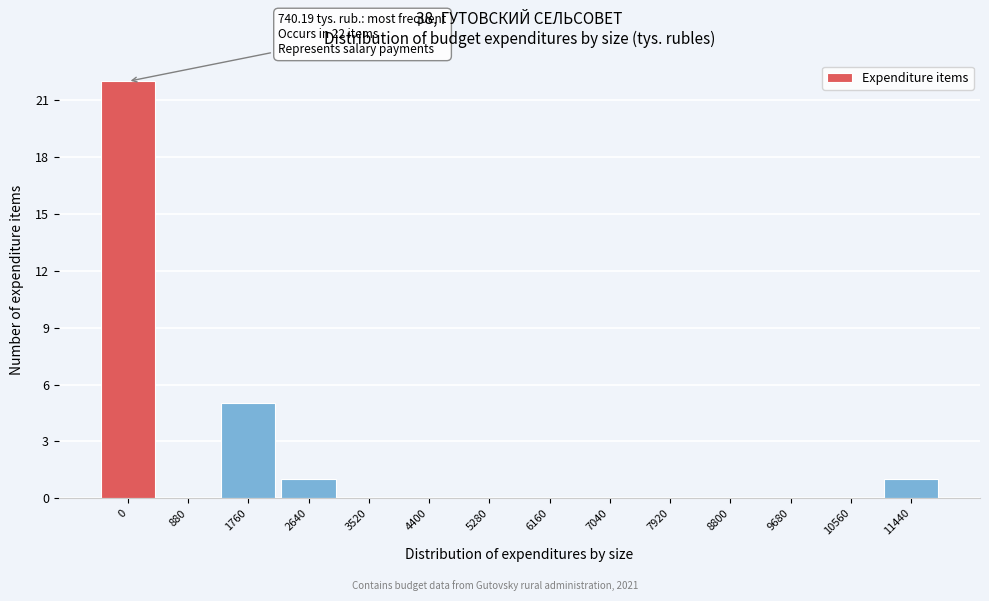

Reading right to left, what are all the values shown in this chart?

11440=1	10560=0	9680=0	8800=0	7920=0	7040=0	6160=0	5280=0	4400=0	3520=0	2640=1	1760=5	880=0	0=22